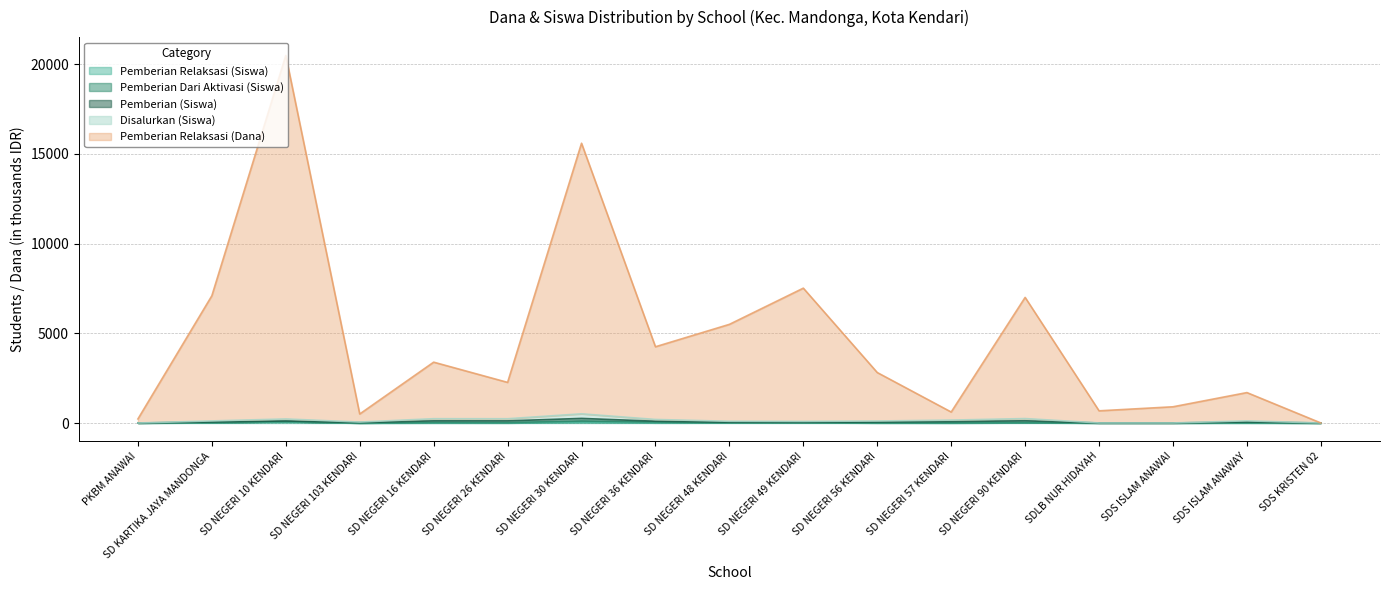

At which category is the sum across all series the highest?

SD NEGERI 10 KENDARI